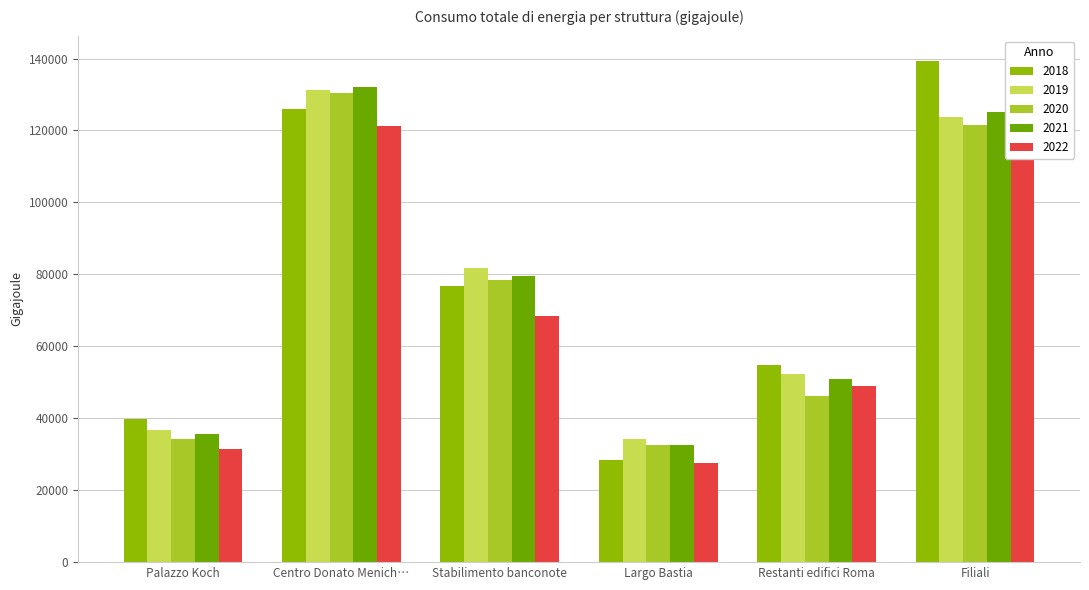

Is the value of 2018 at Filiali greater than the value of 2021 at Filiali?

Yes